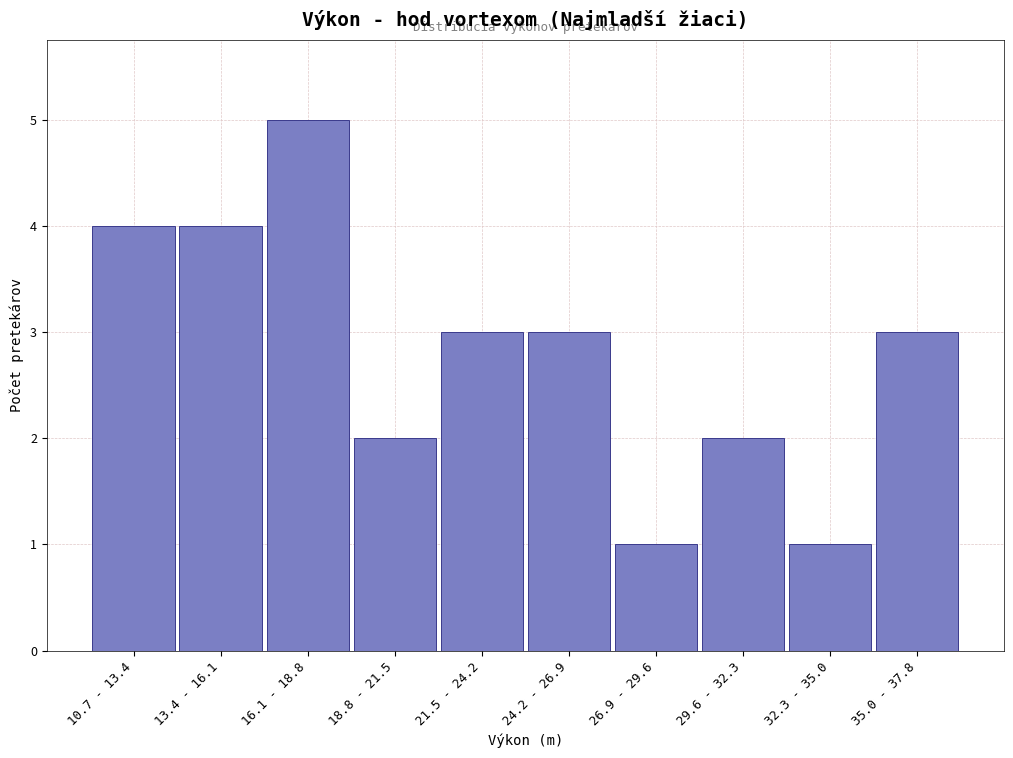

Reading left to right, list all the values displayed in this chart.

10.7 - 13.4=4	13.4 - 16.1=4	16.1 - 18.8=5	18.8 - 21.5=2	21.5 - 24.2=3	24.2 - 26.9=3	26.9 - 29.6=1	29.6 - 32.3=2	32.3 - 35.0=1	35.0 - 37.8=3